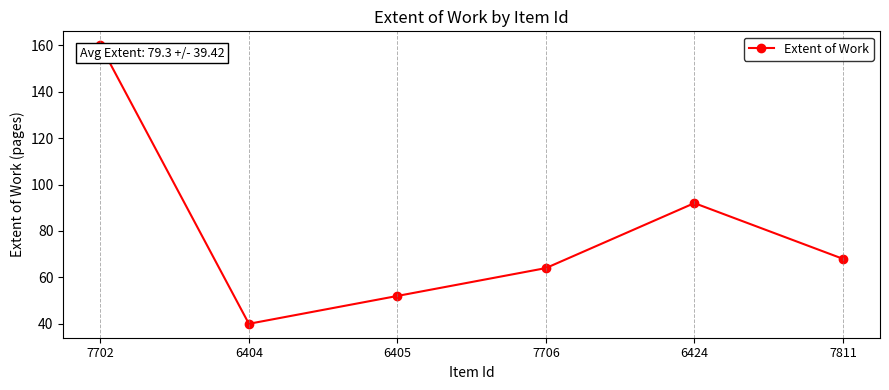

How many values are below 68?

3